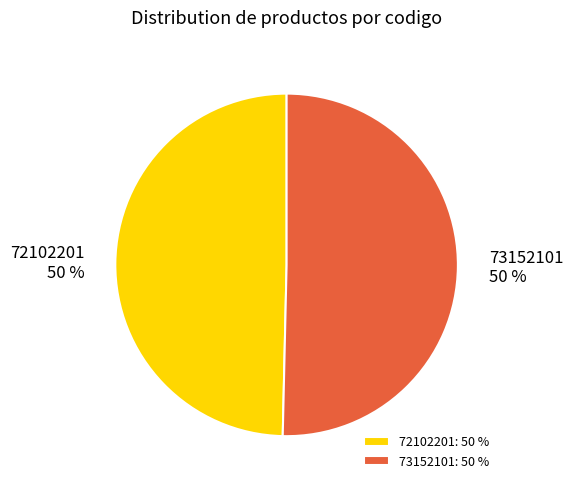

Approximately how many times larger is the value at 72102201 compared to 73152101?

1.0